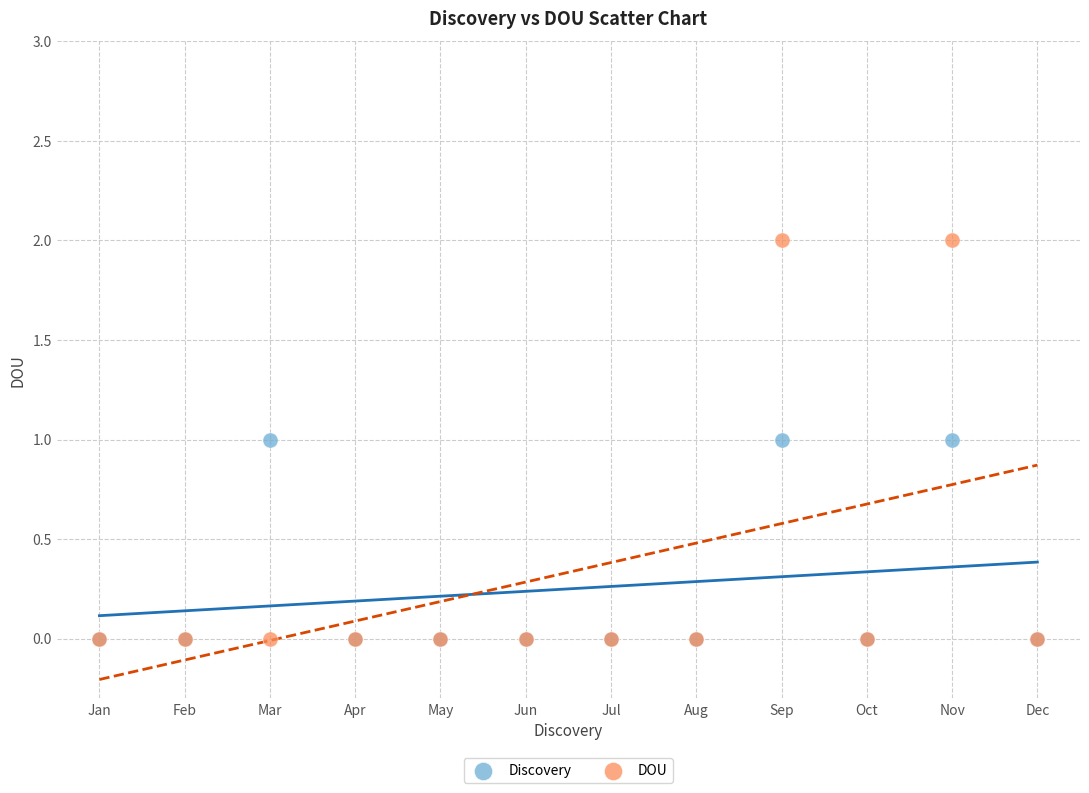

What are all the series names shown in the legend?

Discovery, DOU